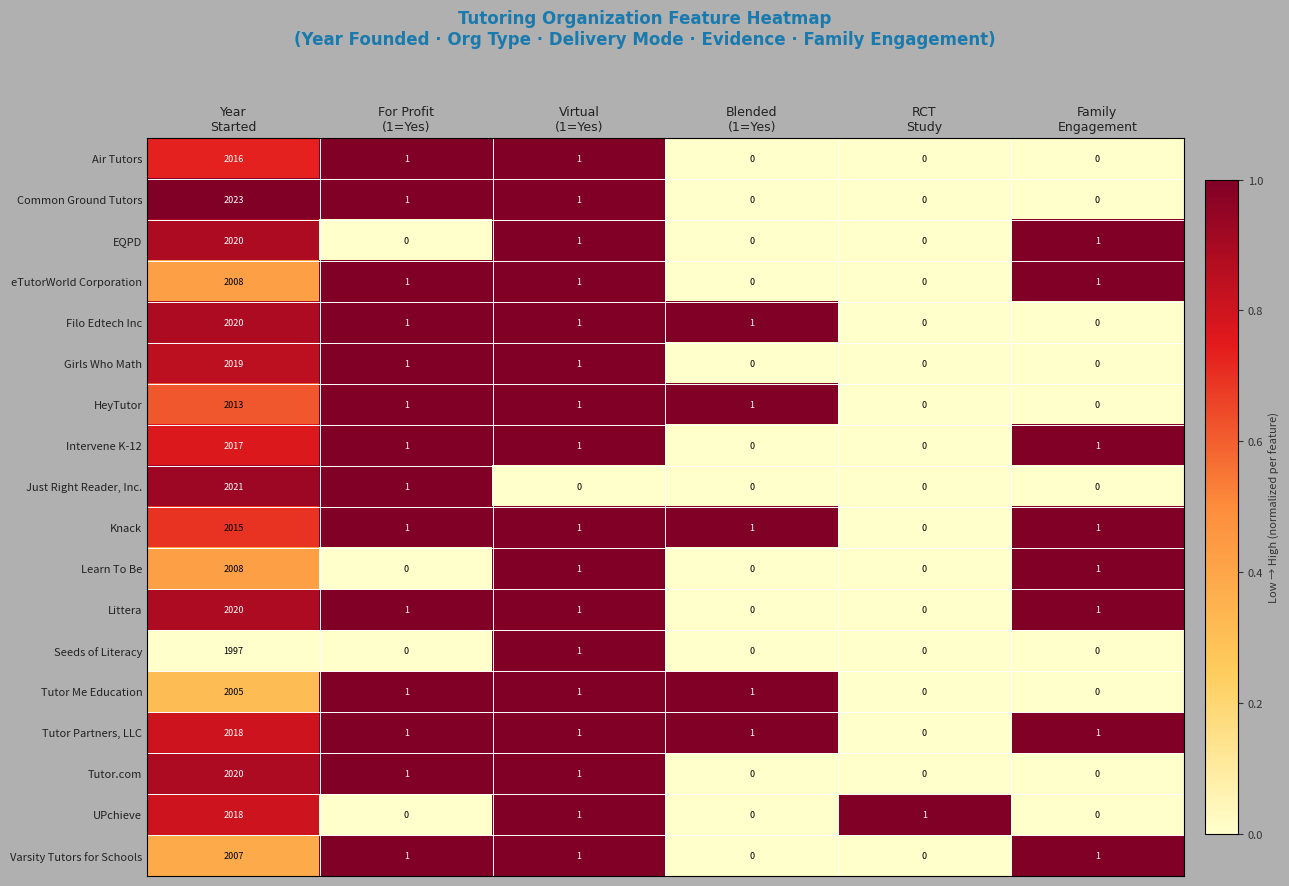

Which series has the largest range (max minus min)?

Common Ground Tutors